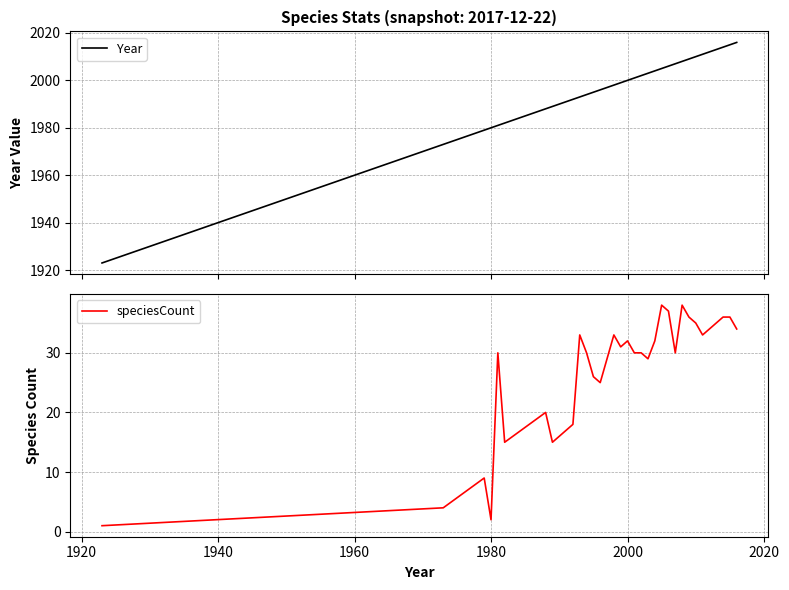

How many interior local peaks does the speciesCount series have?

8